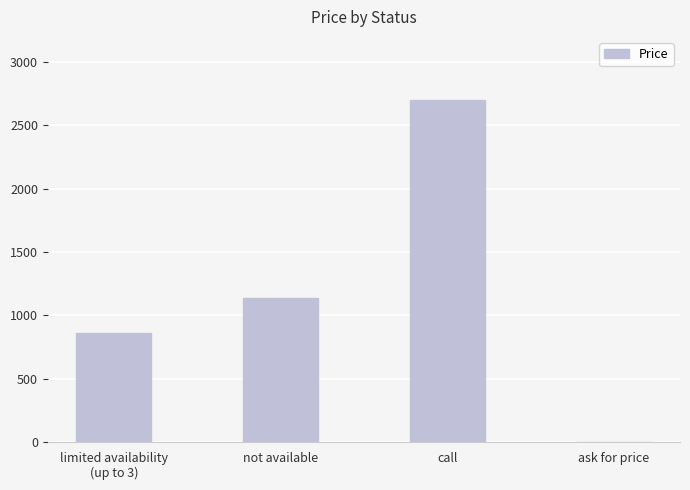

Which category has the highest value across all series?

call